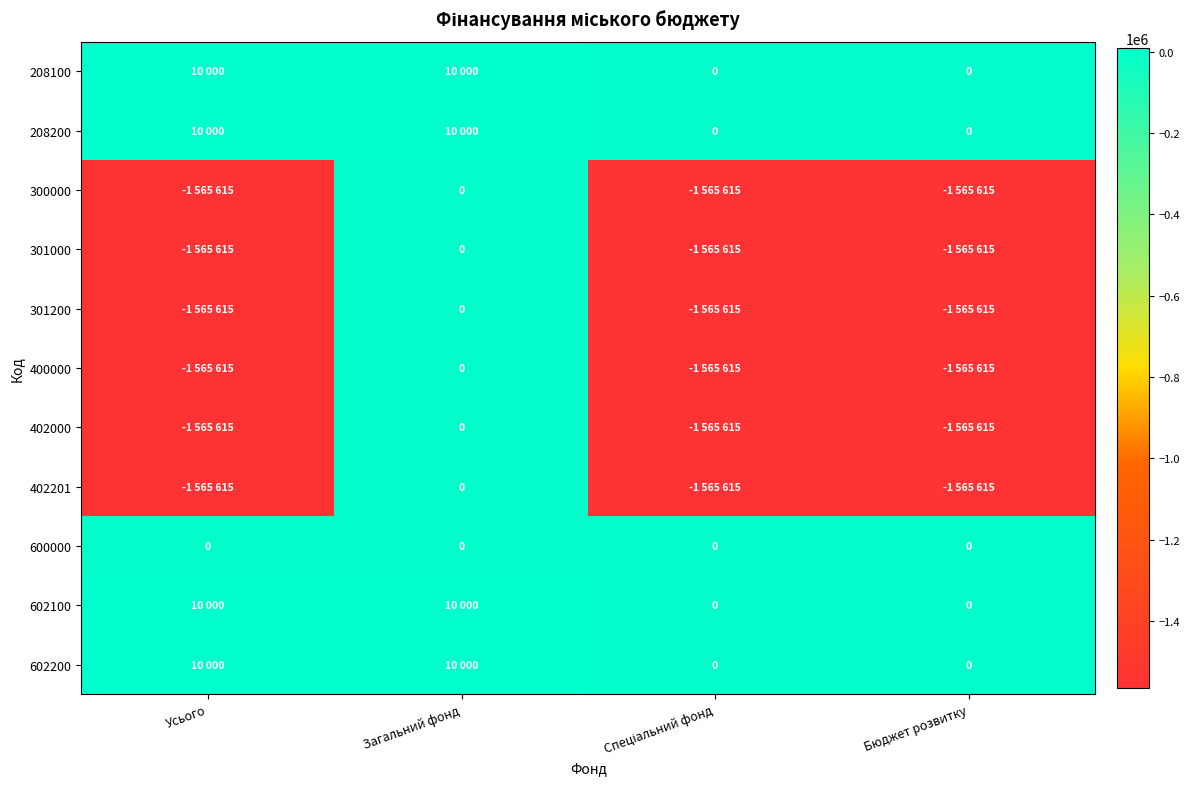

Read the 300000 value at Спеціальний фонд.

-1565615